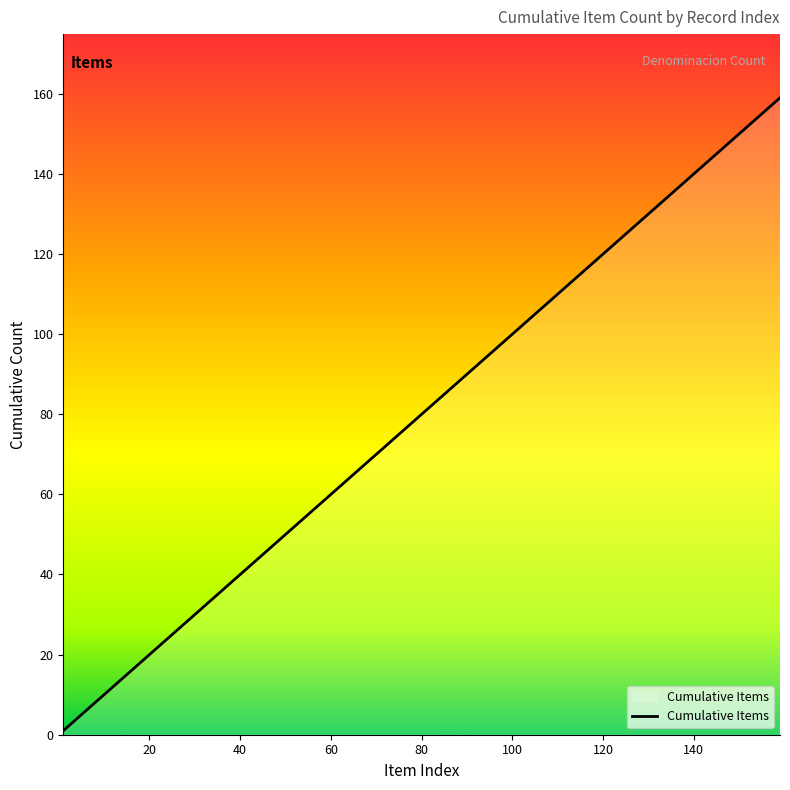

What is the greatest value displayed?

159